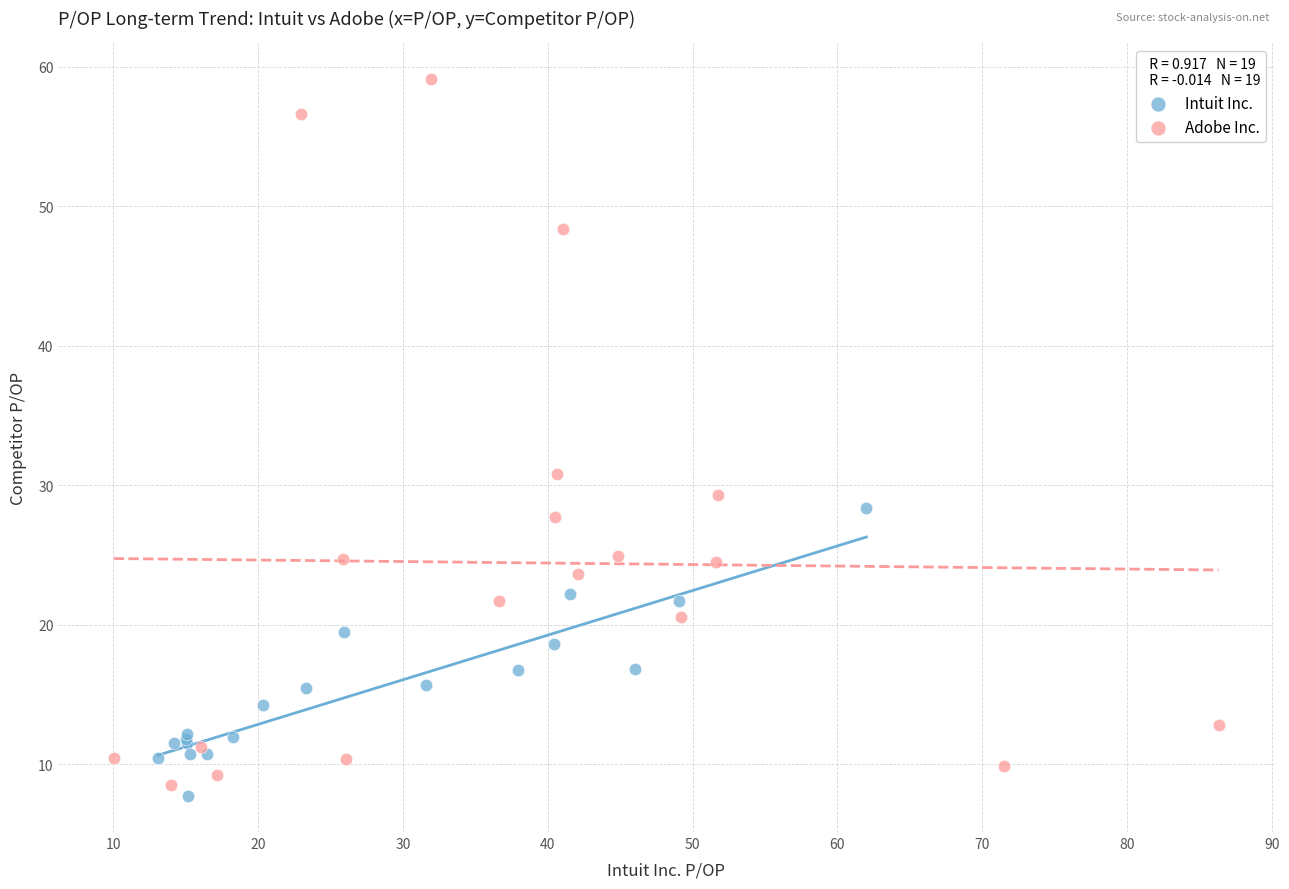

What are all the series names shown in the legend?

Intuit Inc., Adobe Inc.